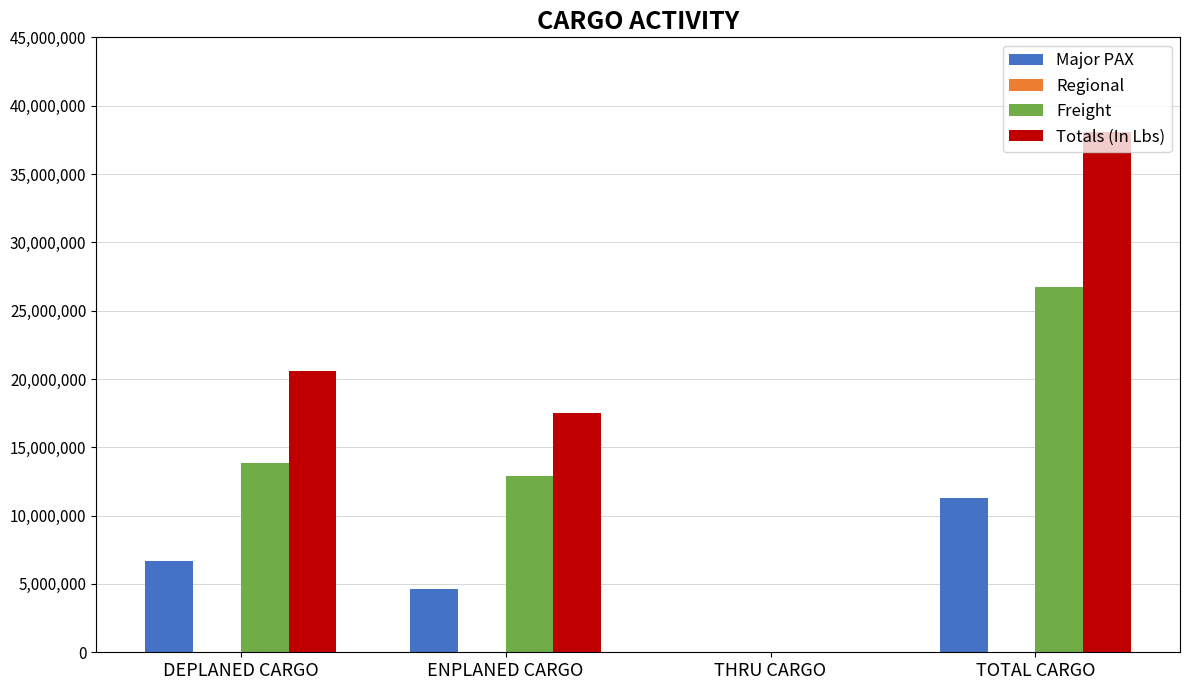

Which series has the largest total across all categories?

Totals (In Lbs)